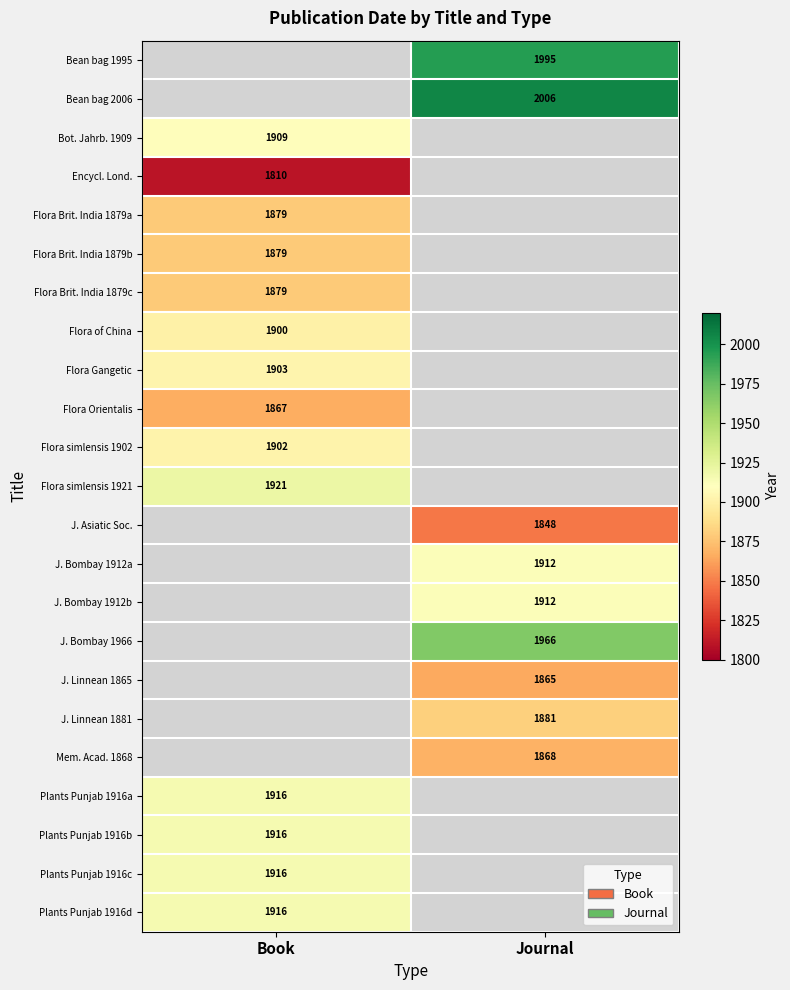

Which category has the lowest value across all series?

Book